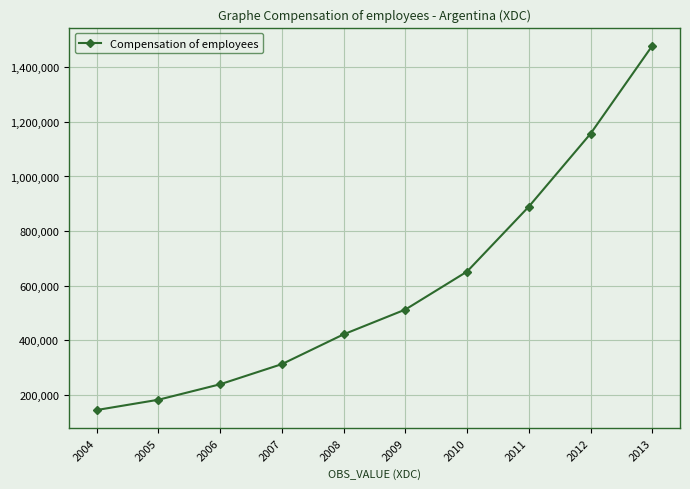

Does the chart have visible grid lines?

Yes